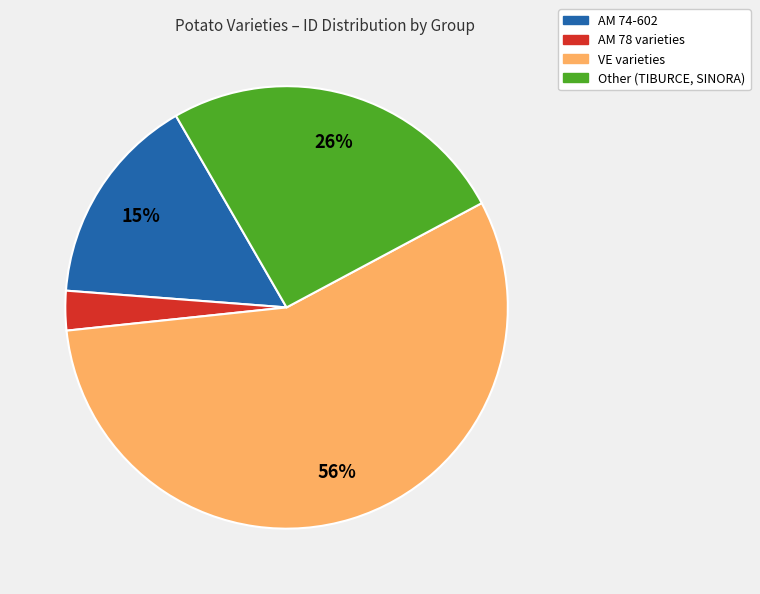

Is AM 74-602 the majority of the pie?

No